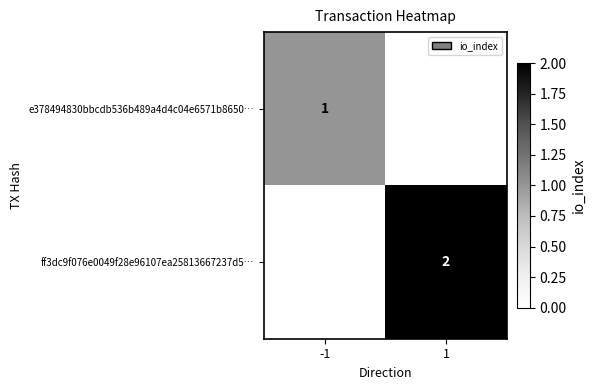

Is it true that ff3dc9f076e0049f28e96107ea25813667237d5… equals 3 at 1?

False